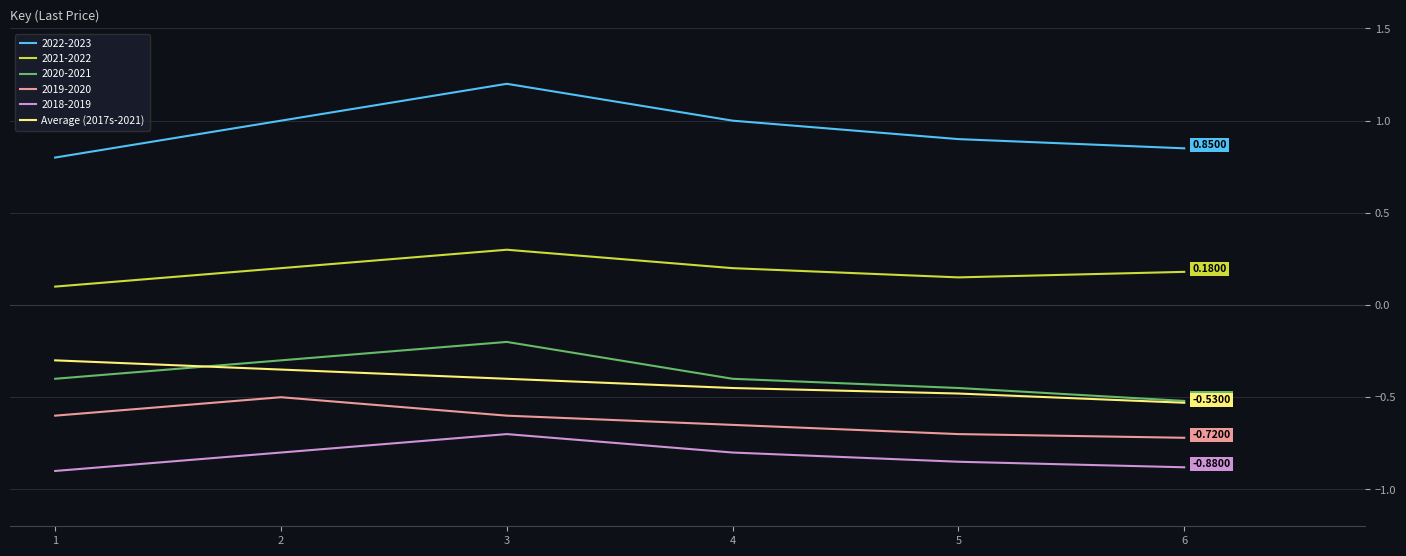

Which series has the widest spread of values?

2022-2023